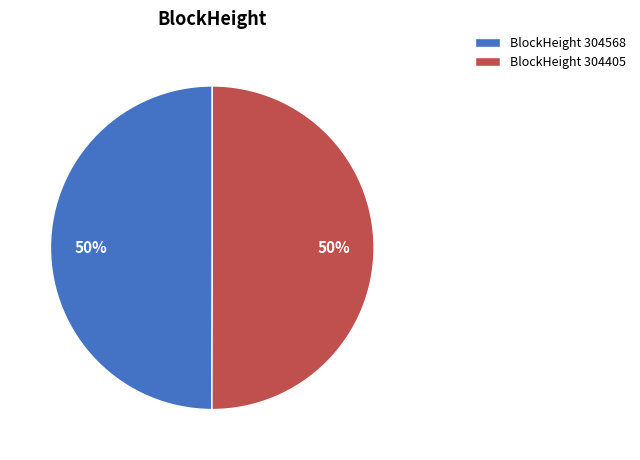

True or false: BlockHeight 304568 accounts for 43% of the total.

False